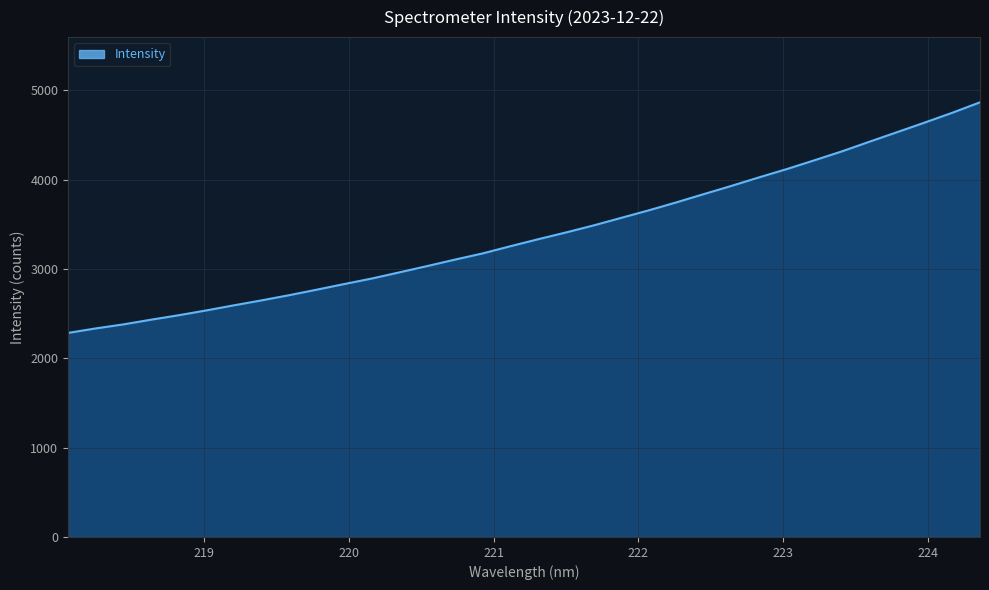

What is the sum of all values?

115307.1